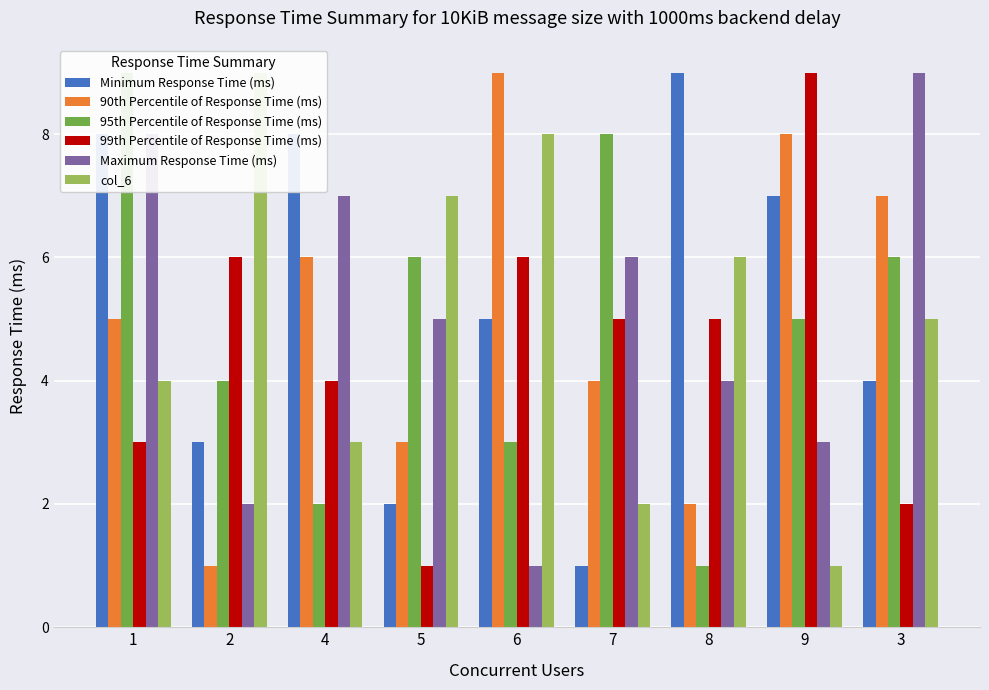

Is the value of 99th Percentile of Response Time (ms) at 4 greater than the value of 95th Percentile of Response Time (ms) at 6?

Yes